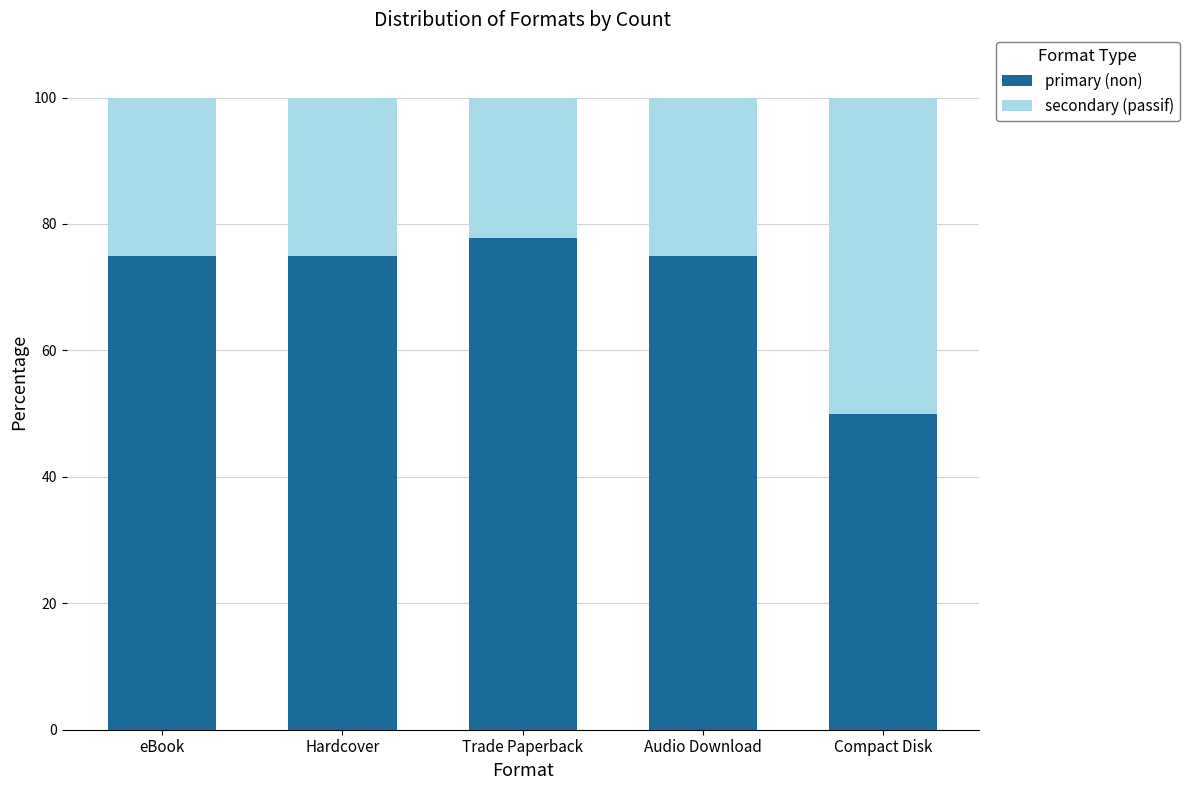

What is the total value across all series at Trade Paperback?

100.0